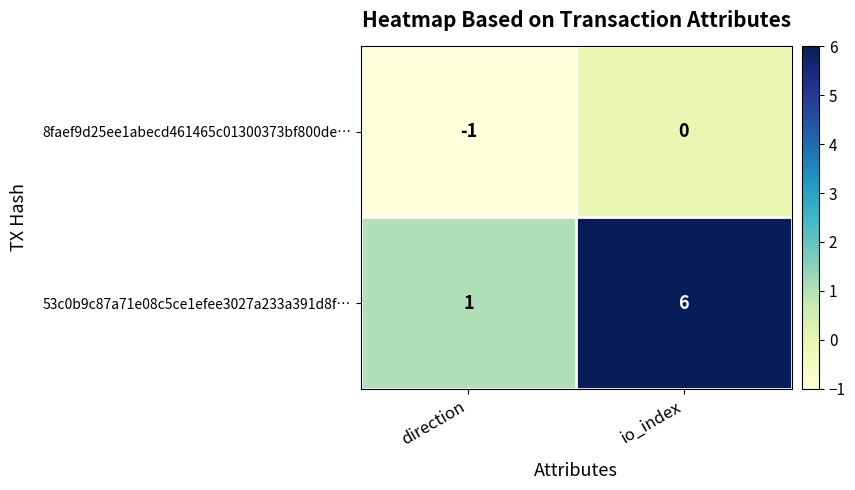

Reading left to right, what are all the values shown in this chart?

8faef9d25ee1abecd461465c01300373bf800de…: -1	0
53c0b9c87a71e08c5ce1efee3027a233a391d8f…: 1	6